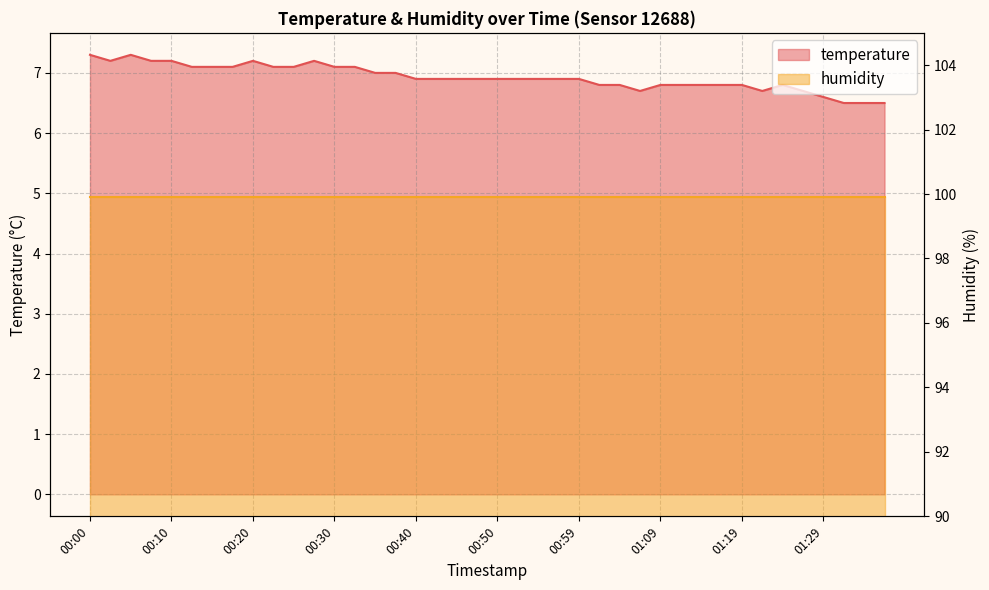

Is it true that the value at 00:20 is 7.2?

True